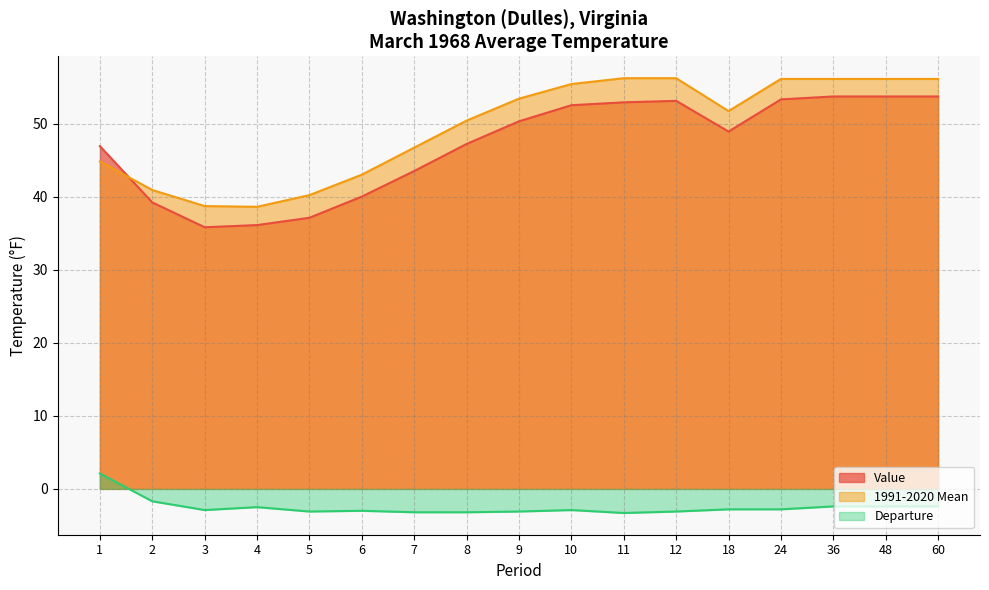

Between 6 and 9, which is larger?

9